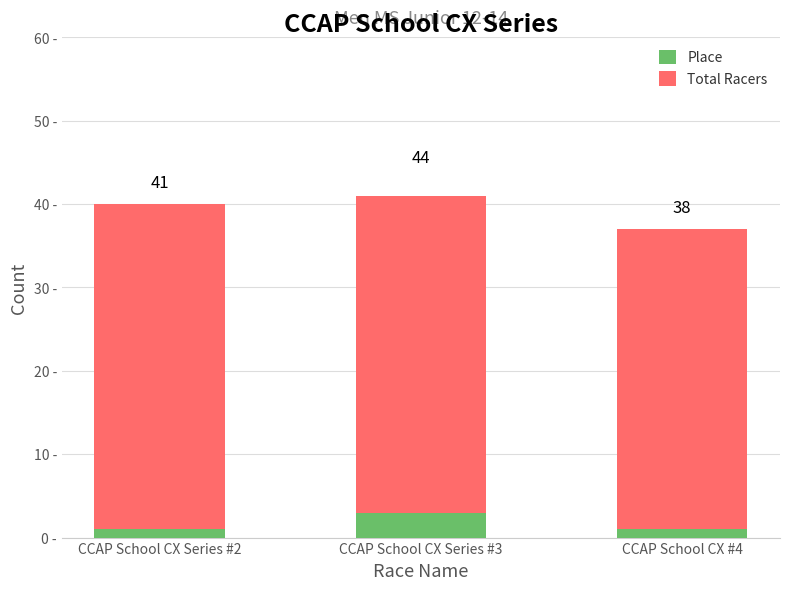

Between CCAP School CX Series #2 and CCAP School CX #4, which is larger?

CCAP School CX Series #2